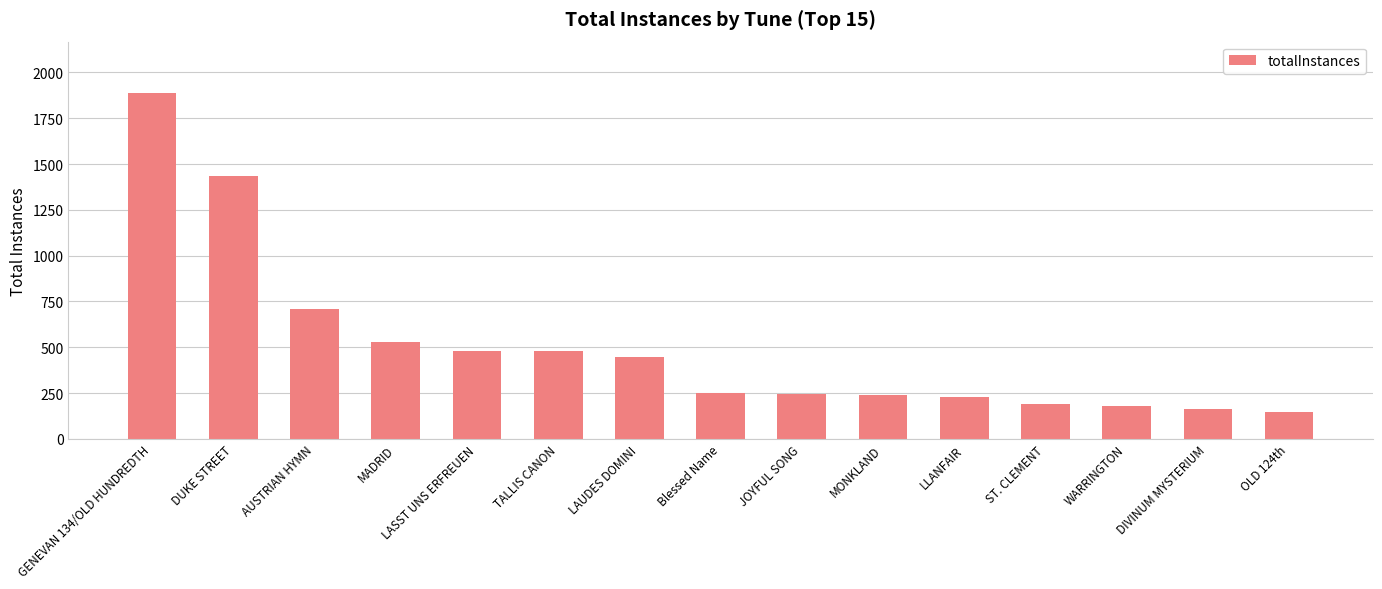

How many distinct data groups are displayed?

1